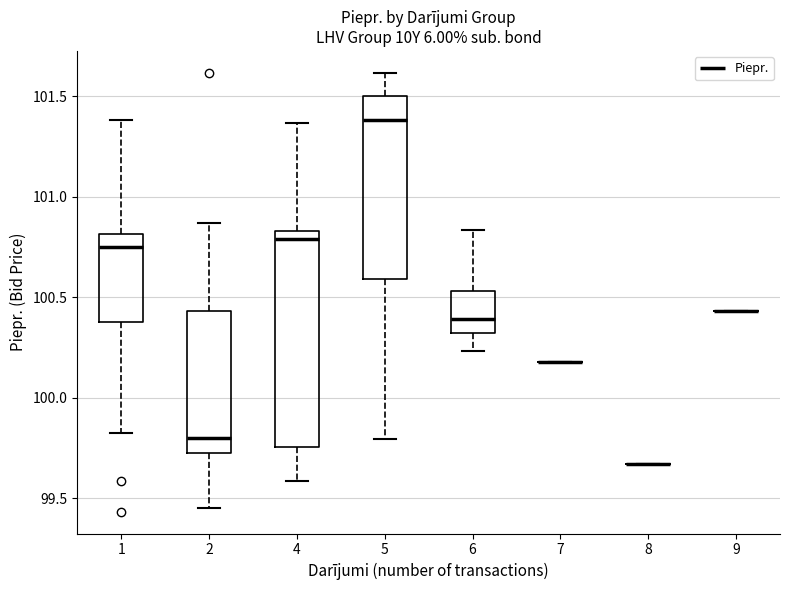

Reading left to right, transcribe this box plot: for each box, give where its median line is, the range the box spans, and where its two whiskers end, as read against the y-axis. The values are not printed on the chart, so give them approximately, as read against the axis.

1: median 100.75, box 100.40 to 100.80, whiskers 99.85 to 101.40
2: median 99.80, box 99.75 to 100.45, whiskers 99.45 to 100.85
4: median 100.80, box 99.75 to 100.85, whiskers 99.60 to 101.35
5: median 101.40, box 100.60 to 101.50, whiskers 99.80 to 101.60
6: median 100.40, box 100.30 to 100.55, whiskers 100.25 to 100.85
7: box collapsed to a line at 100.20, whiskers 100.20 to 100.20
8: box collapsed to a line at 99.65, whiskers 99.65 to 99.65
9: box collapsed to a line at 100.45, whiskers 100.45 to 100.45